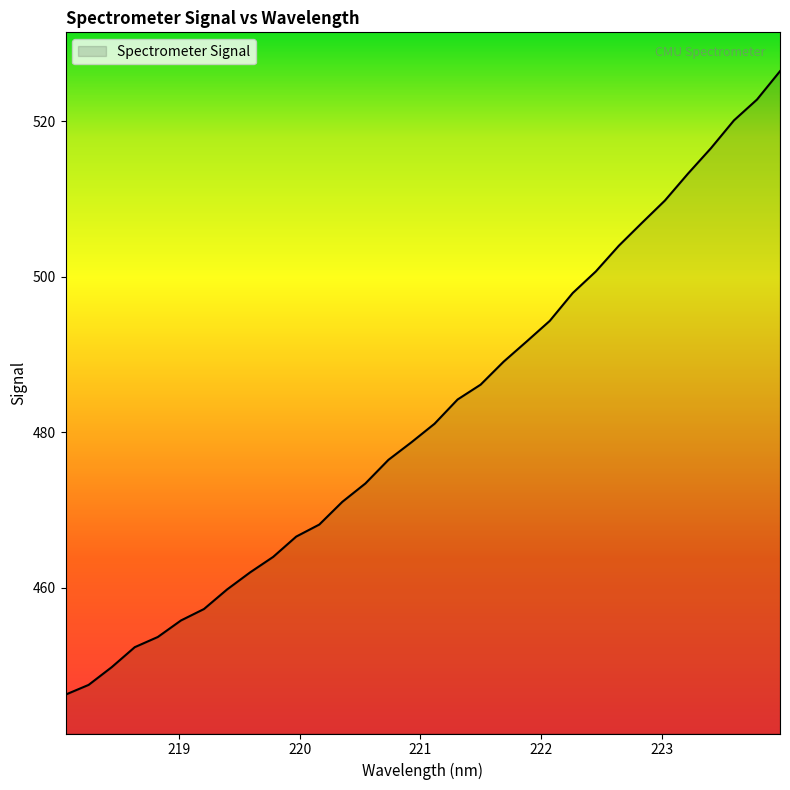

How many values are below 481?

16